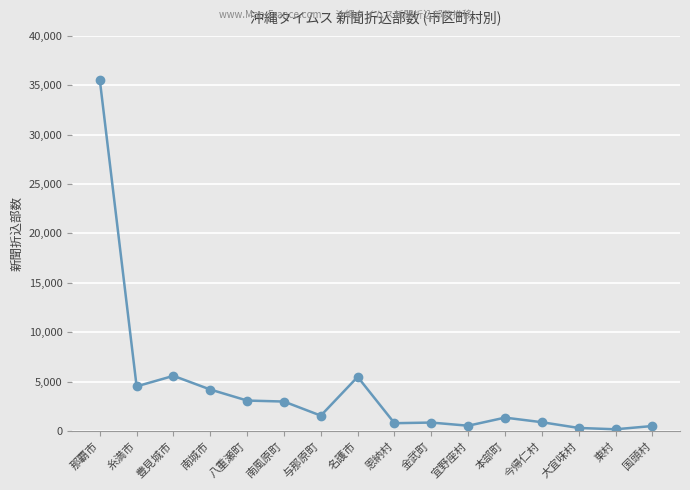

True or false: the data shows 4535 at 糸満市.

True